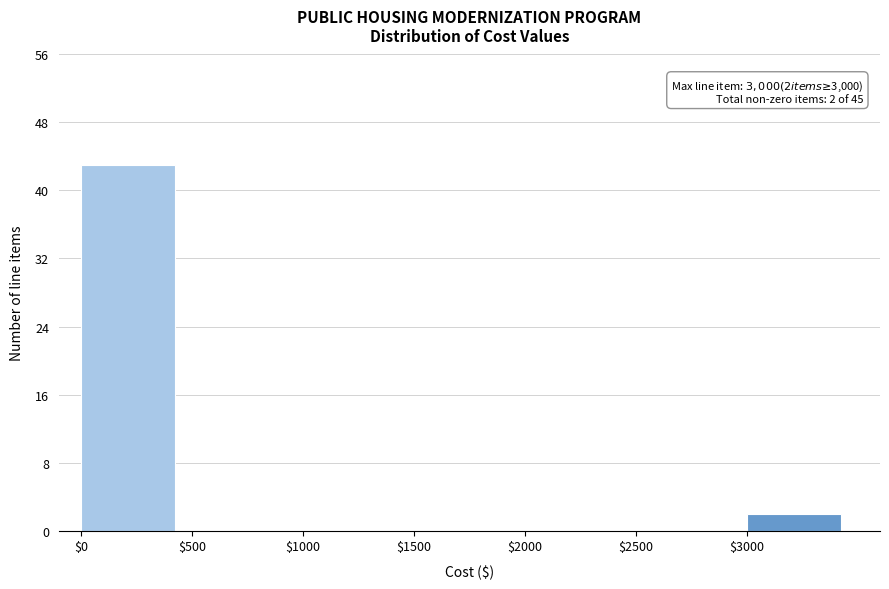

Over which range of the x-axis is the bar tallest?

0 to 500